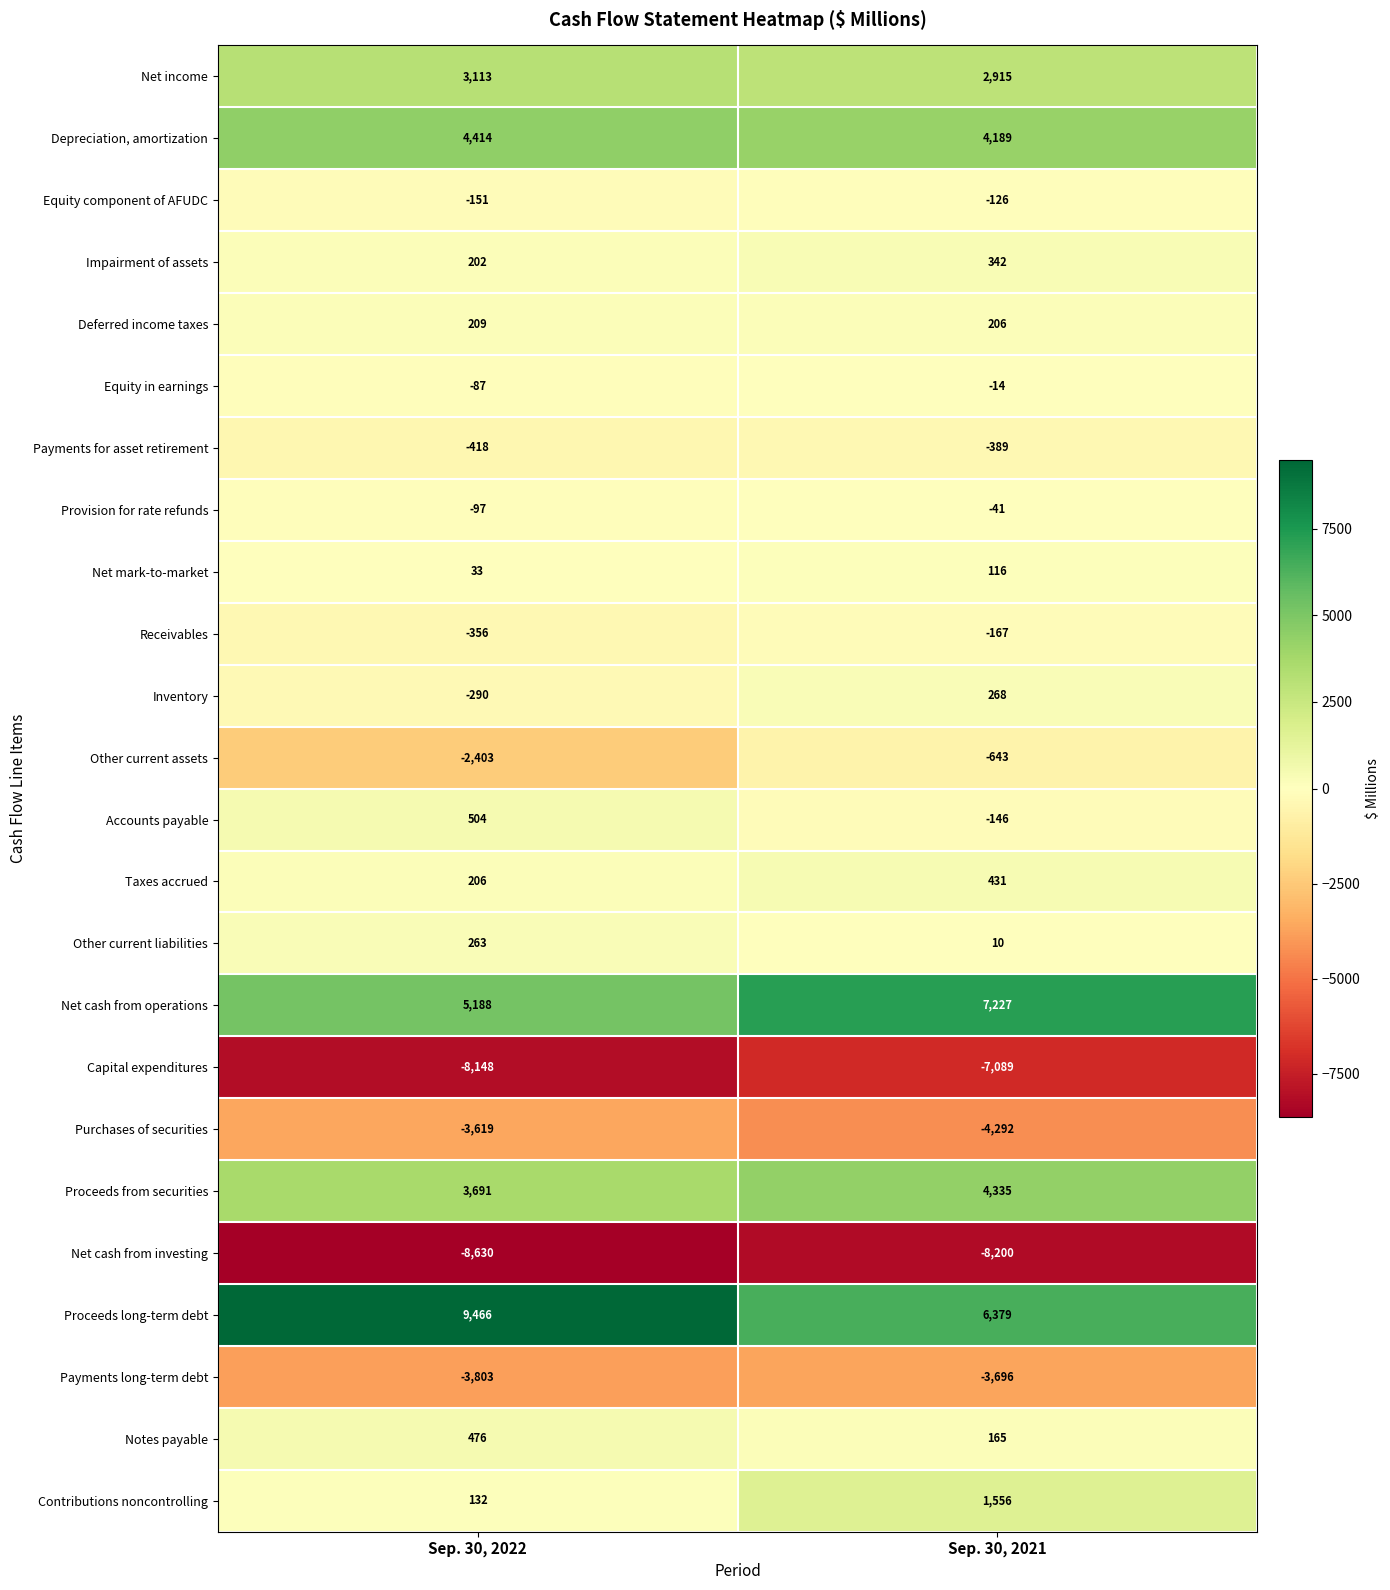

Rank the series by their maximum value, from highest to lowest.

Proceeds long-term debt, Net cash from operations, Depreciation, amortization, Proceeds from securities, Net income, Contributions noncontrolling, Accounts payable, Notes payable, Taxes accrued, Impairment of assets, Inventory, Other current liabilities, Deferred income taxes, Net mark-to-market, Equity in earnings, Provision for rate refunds, Equity component of AFUDC, Receivables, Payments for asset retirement, Other current assets, Purchases of securities, Payments long-term debt, Capital expenditures, Net cash from investing